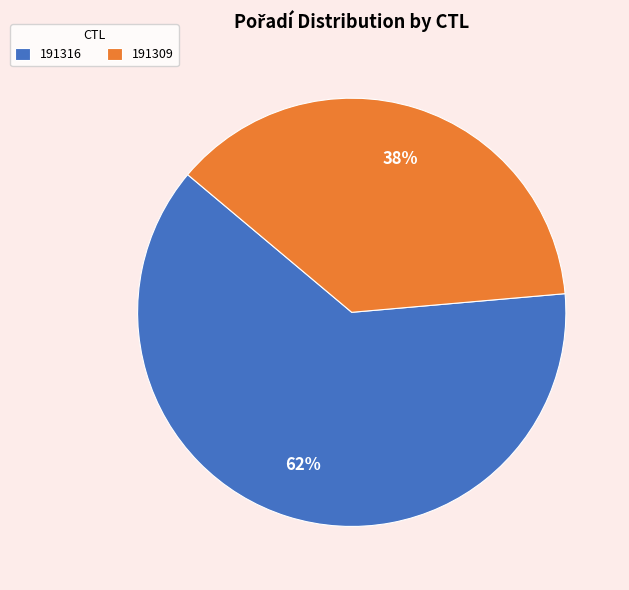

Which slice is the largest?

191316